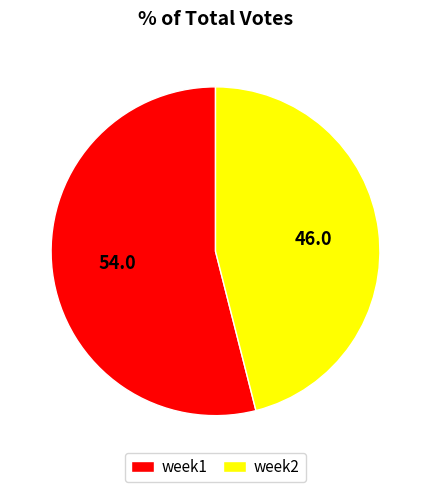

Approximately how many times larger is the value at week2 compared to week1?

0.9